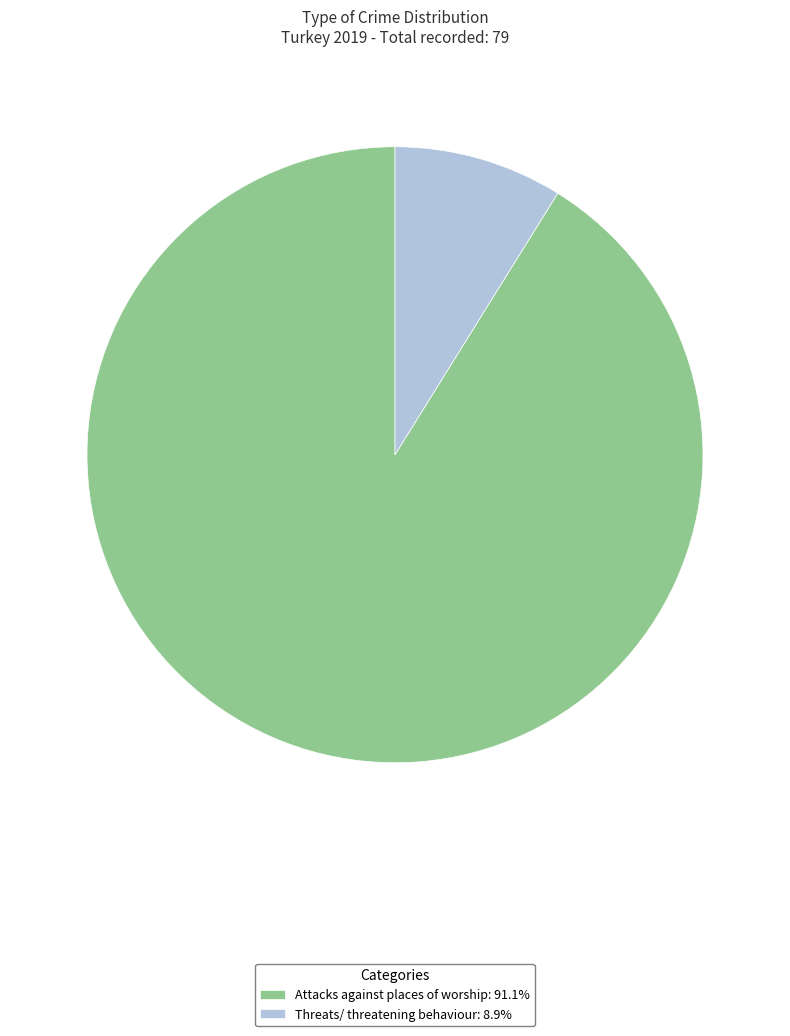

What is the largest slice in the pie chart?

Attacks against places of worship